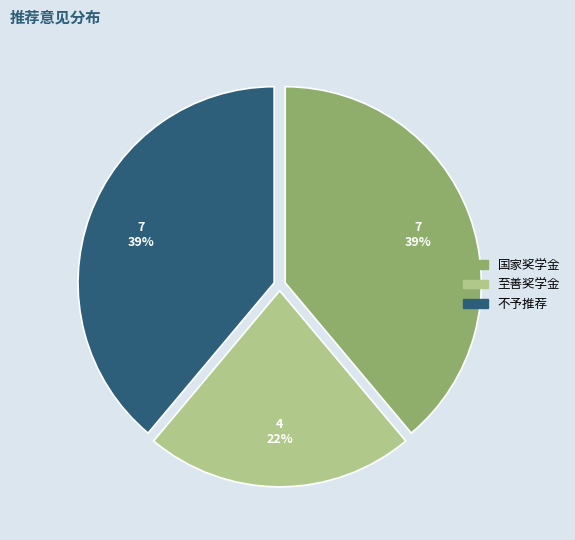

Which category has the smallest portion of the pie?

至善奖学金